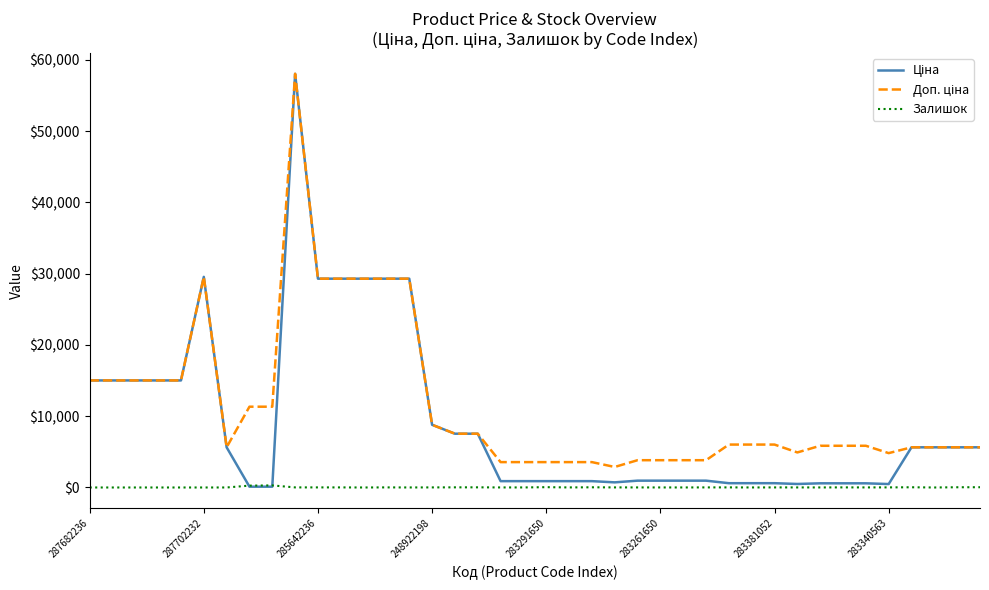

Which series has the widest spread of values?

Ціна